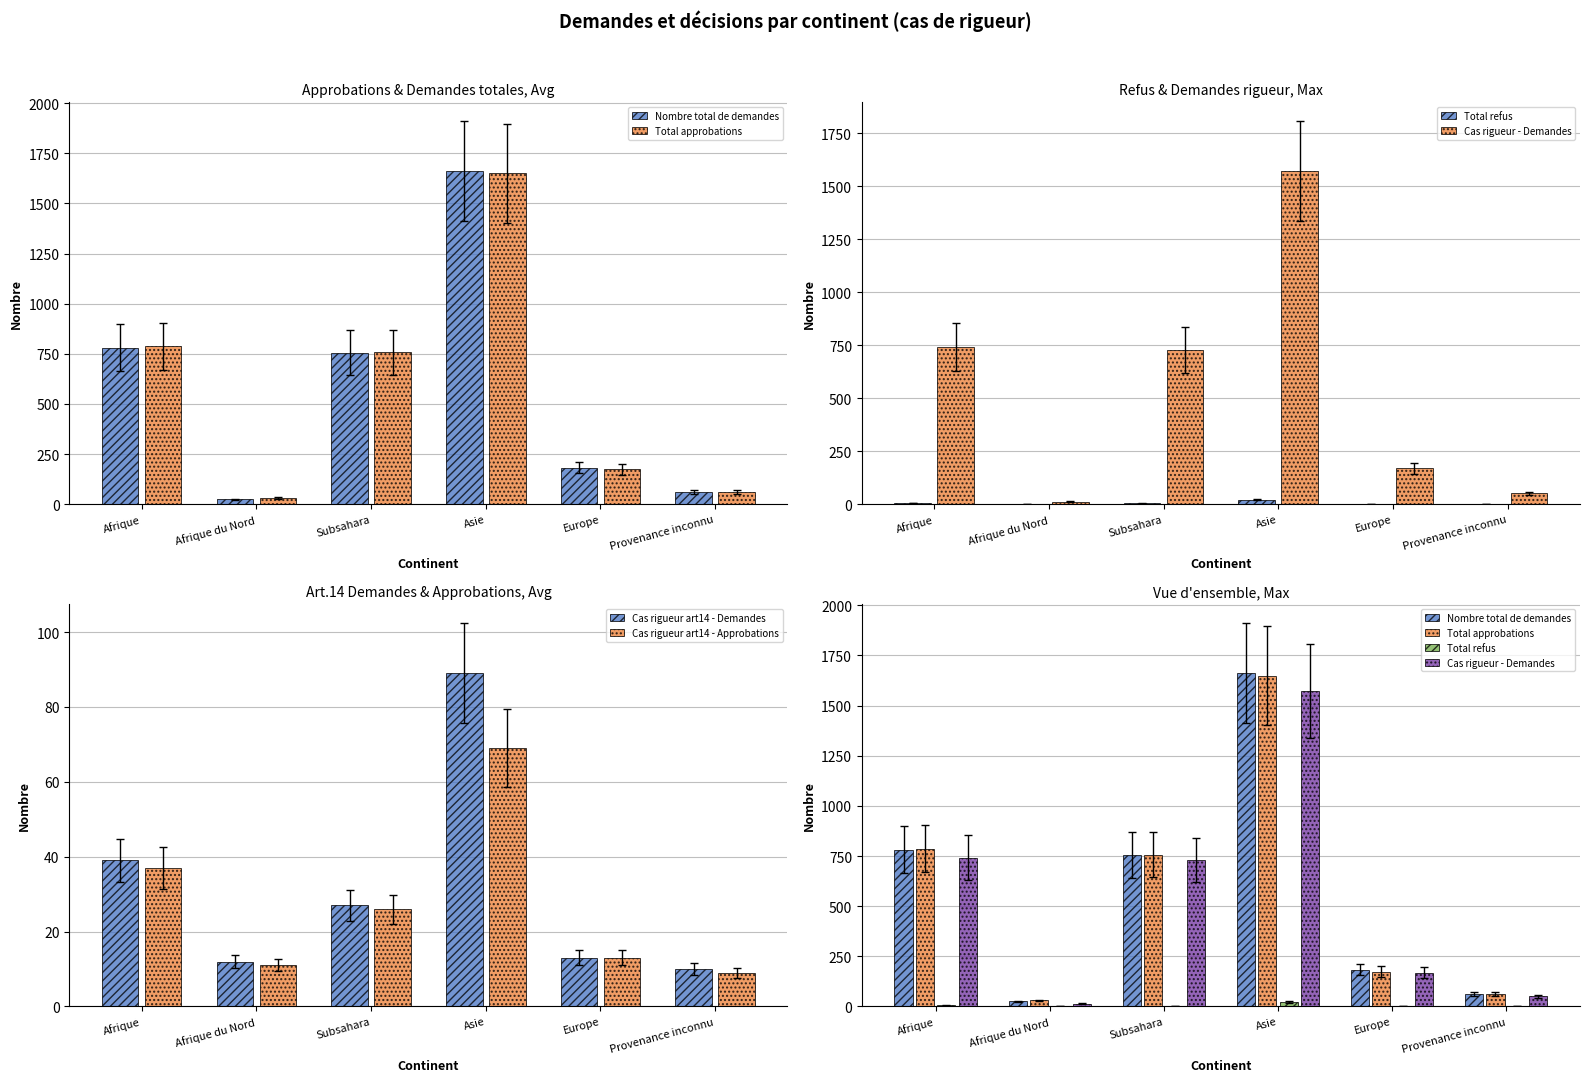

What is the smallest value displayed?

1